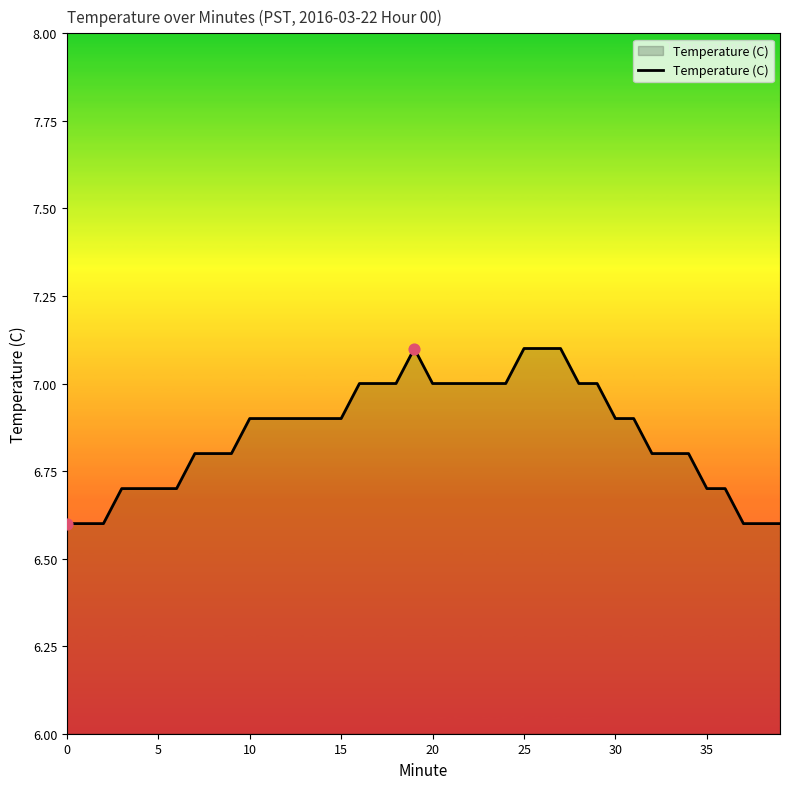

What is the minimum value shown in the chart?

6.6